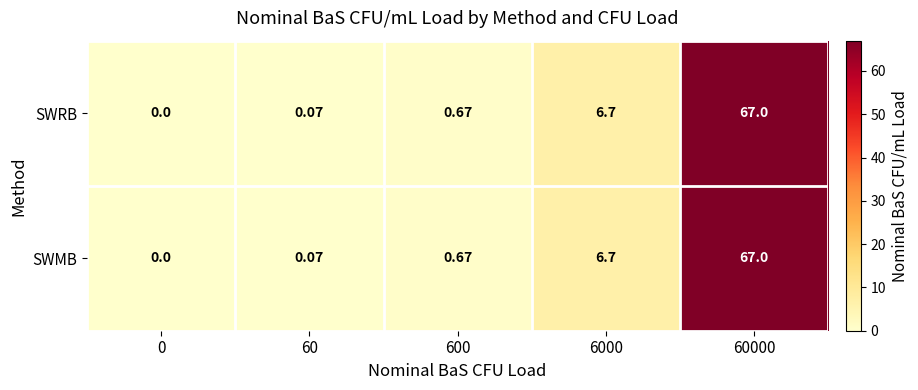

How many categories are shown in the chart?

5